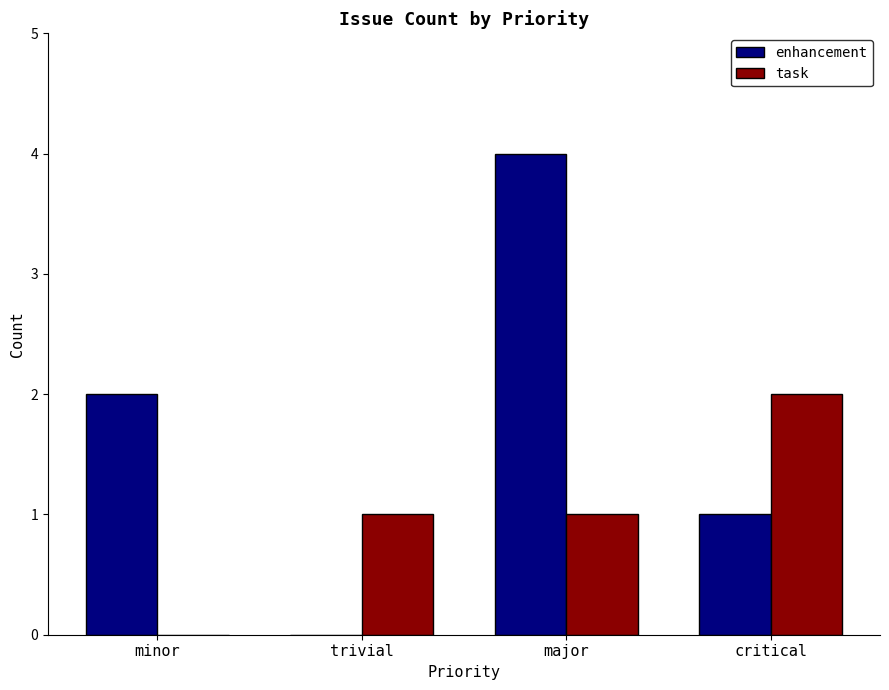

Reading left to right, list all the values displayed in this chart.

enhancement: 2	0	4	1
task: 0	1	1	2